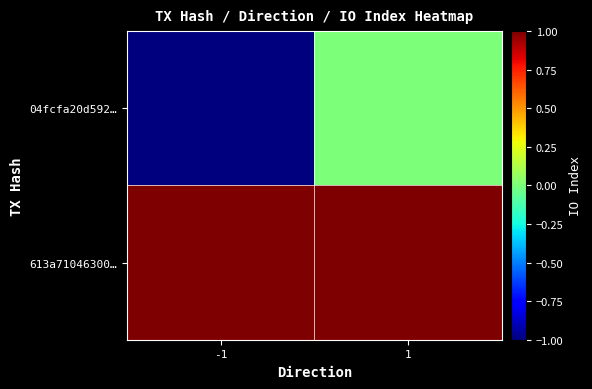

Reading right to left, list all the values displayed in this chart.

04fcfa20d592…: 1=0	-1=-1
613a71046300…: 1=1	-1=1